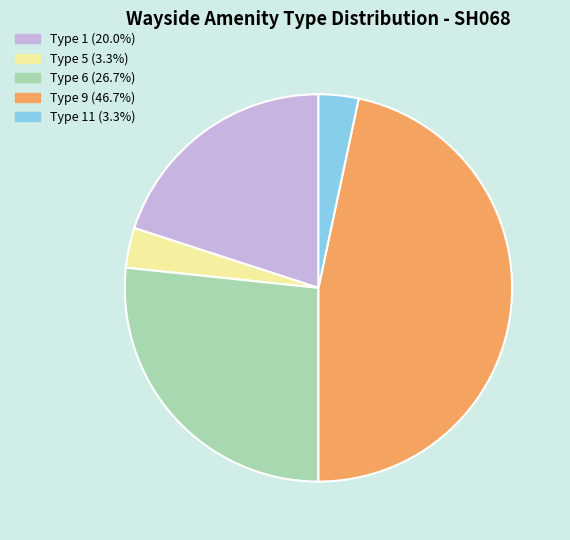

Does any single category account for the majority?

No